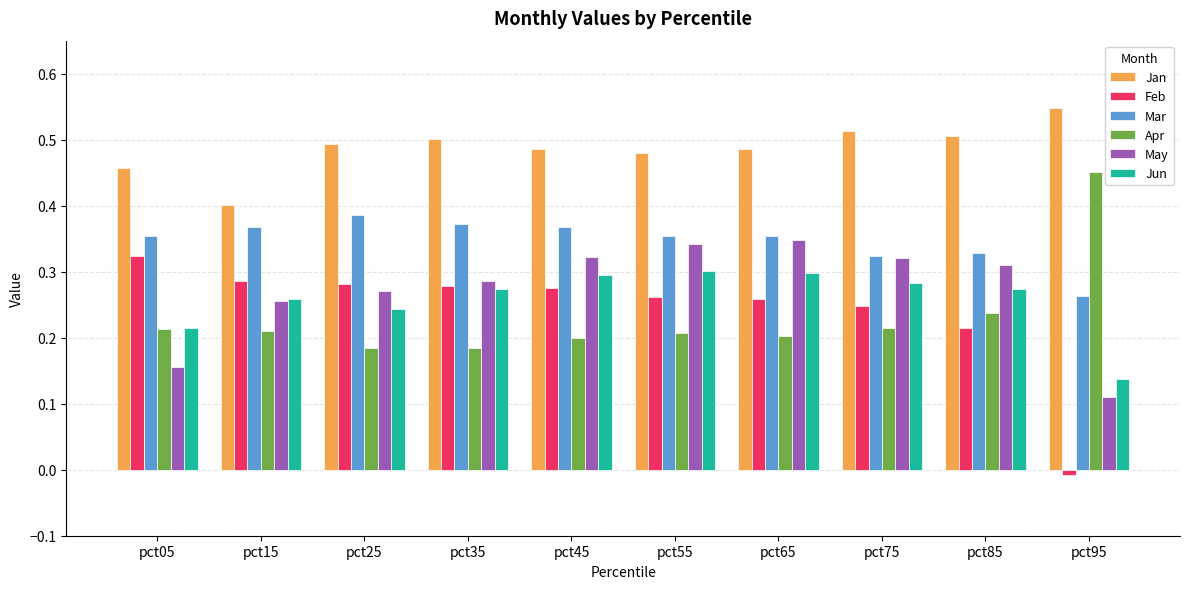

What is the sum of all Jan values?

4.9